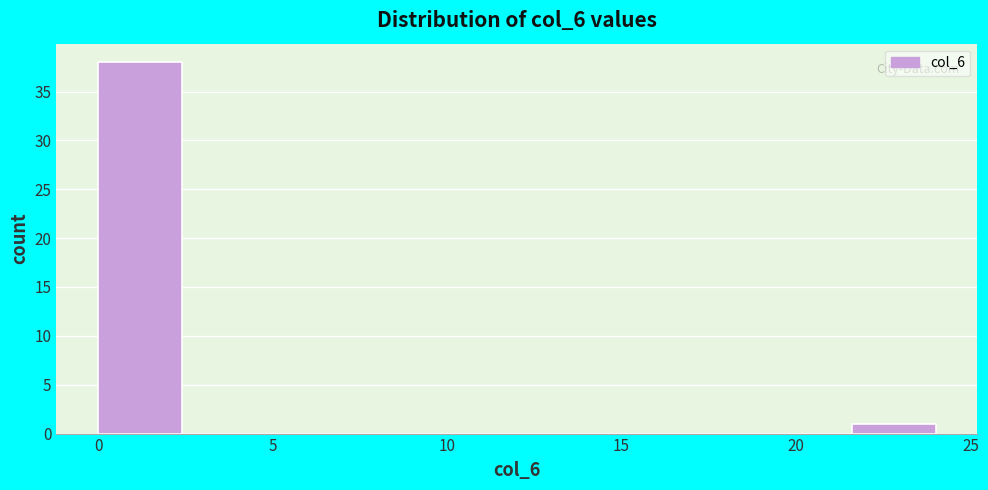

How tall is the bar that spans 0.0 to 2.4 on the x-axis? Neither the bar edges nor the heights are printed on the chart, so give them approximately, as read against the axes.

38